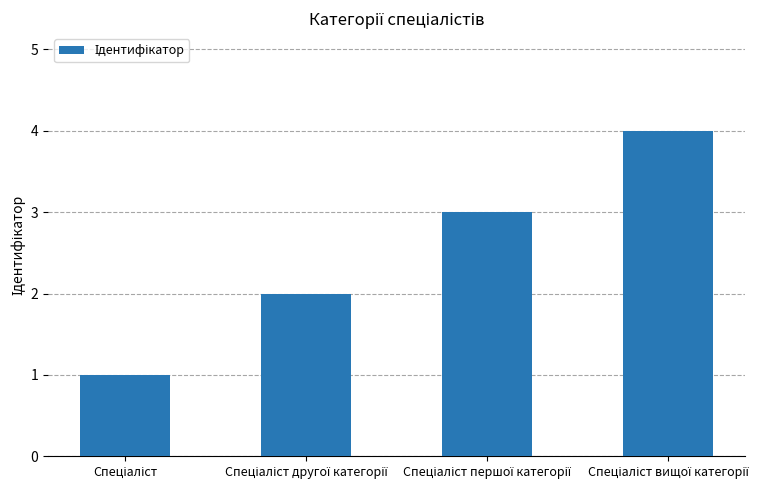

What is the difference between the maximum and minimum values?

3